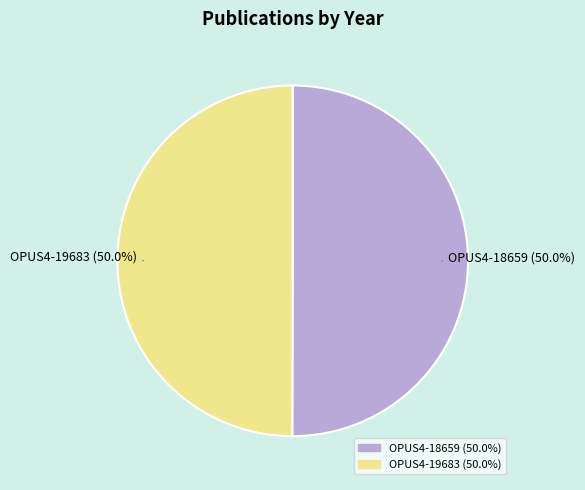

Combined, what portion of the pie is OPUS4-18659 and OPUS4-19683?

100.0%